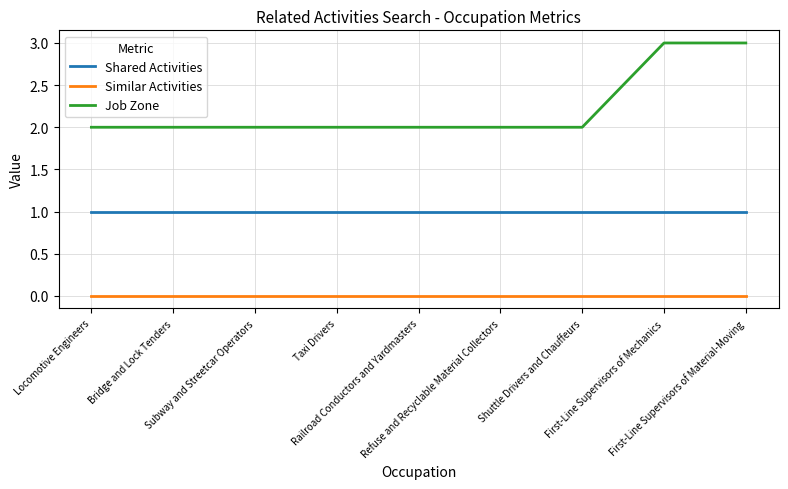

How many lines are shown in the chart?

3